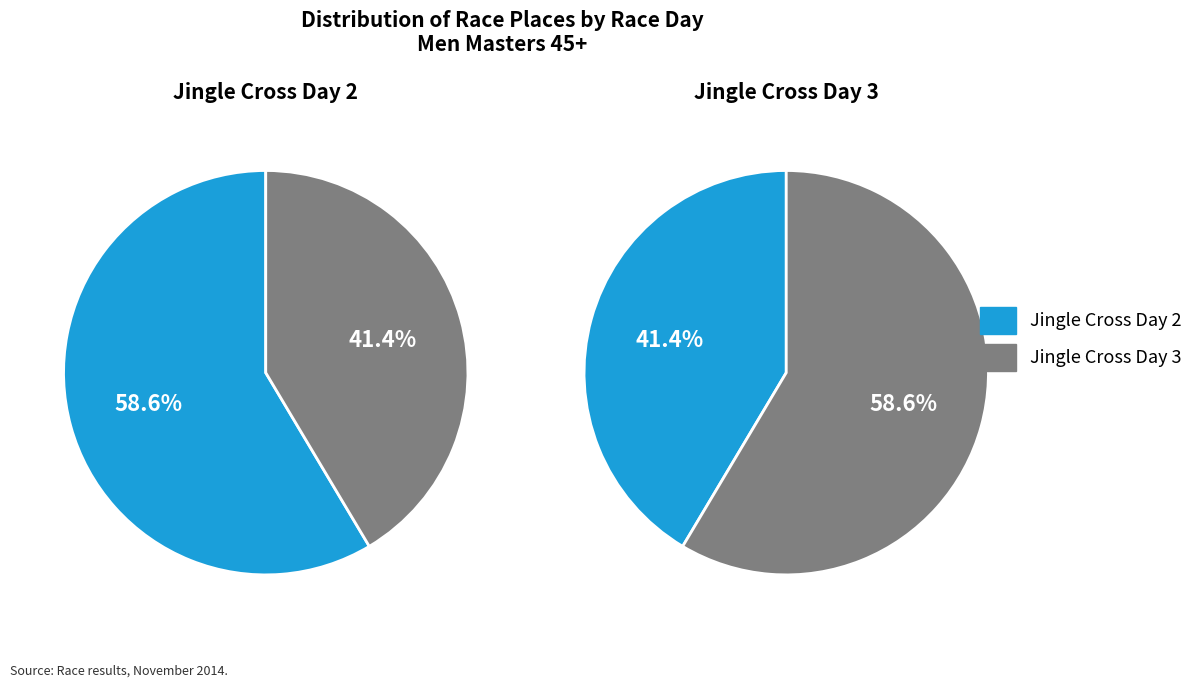

Is it true that Jingle Cross Day 2 is 72% of the pie?

False